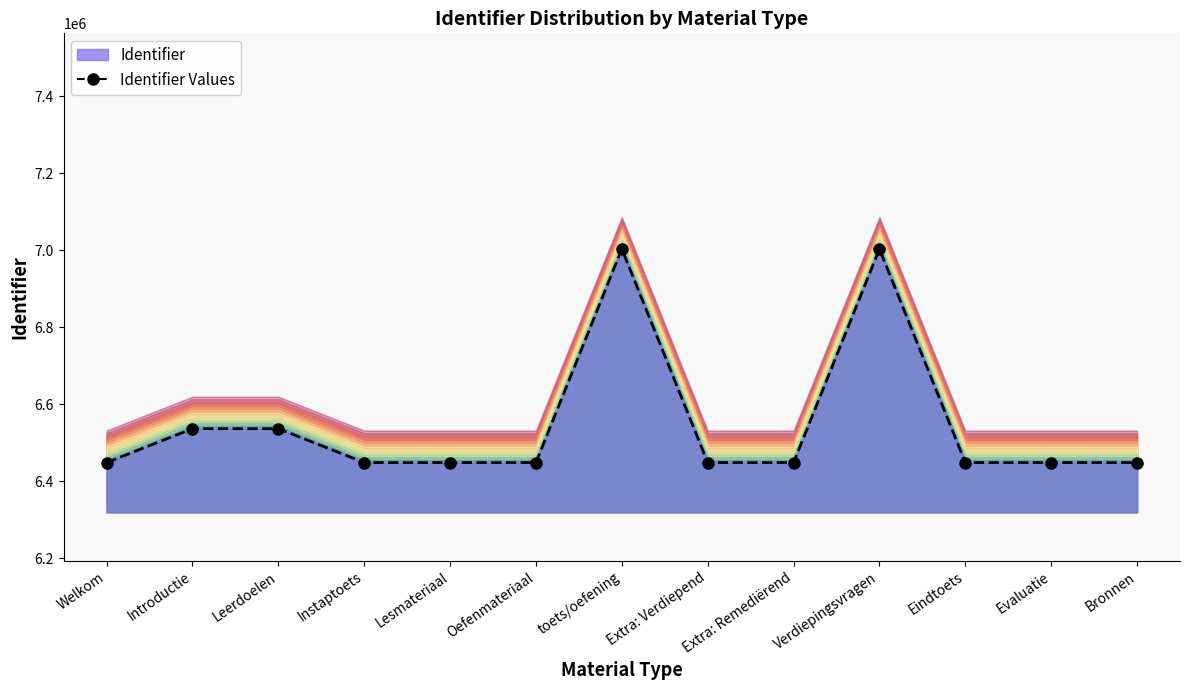

True or false: the data shows 3100052 at Lesmateriaal.

False